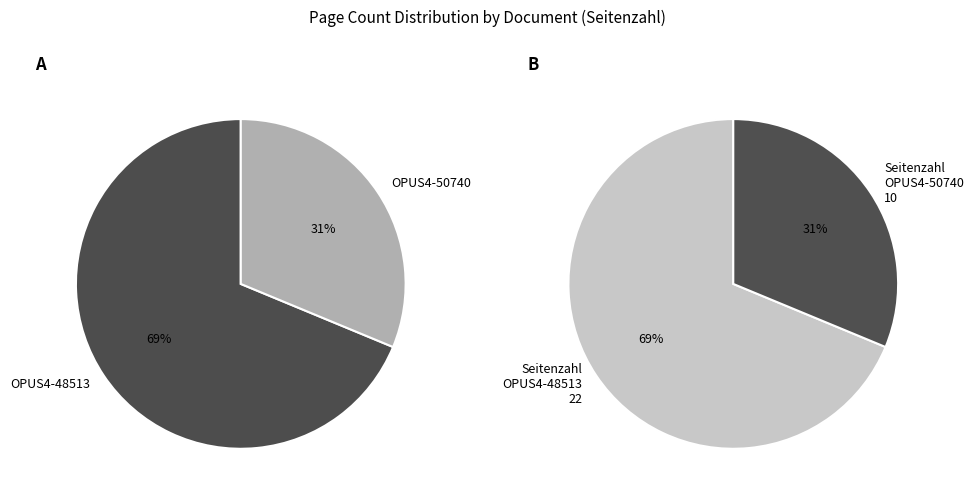

The OPUS4-48513 slice represents 69% of the pie. True or false?

True